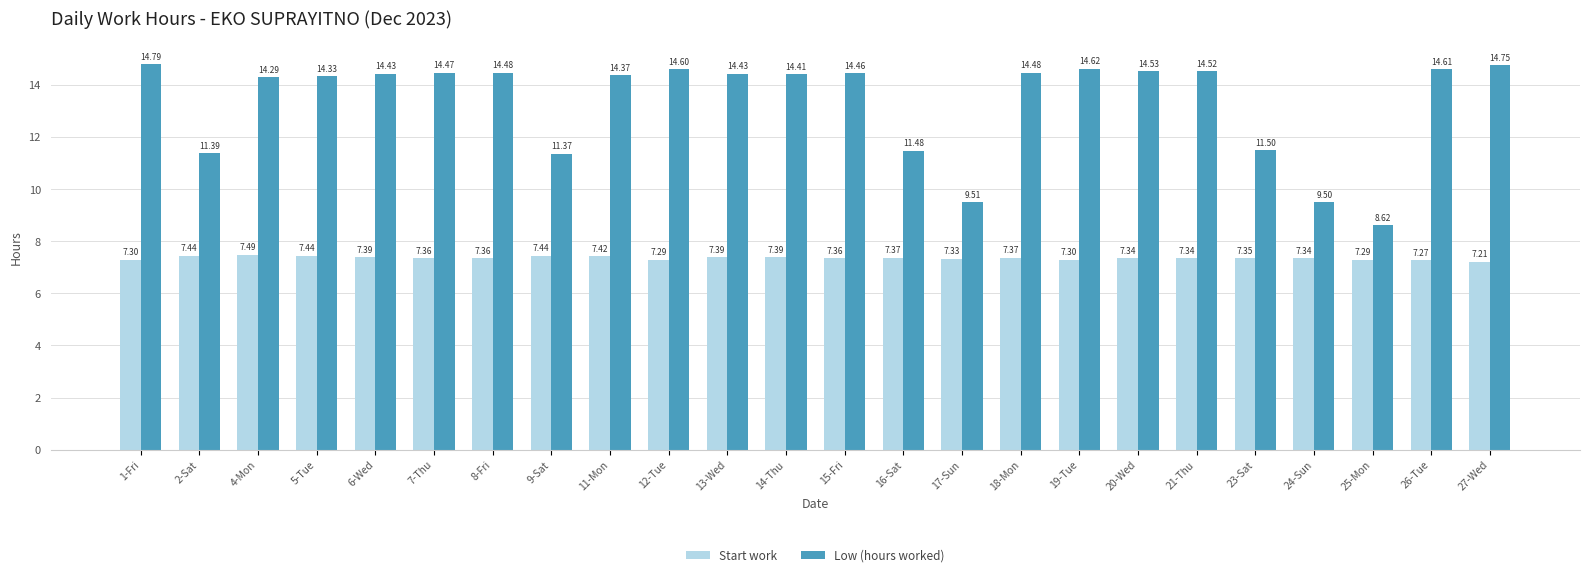

The value of Start work at 1-Fri is 7.3. True or false?

True